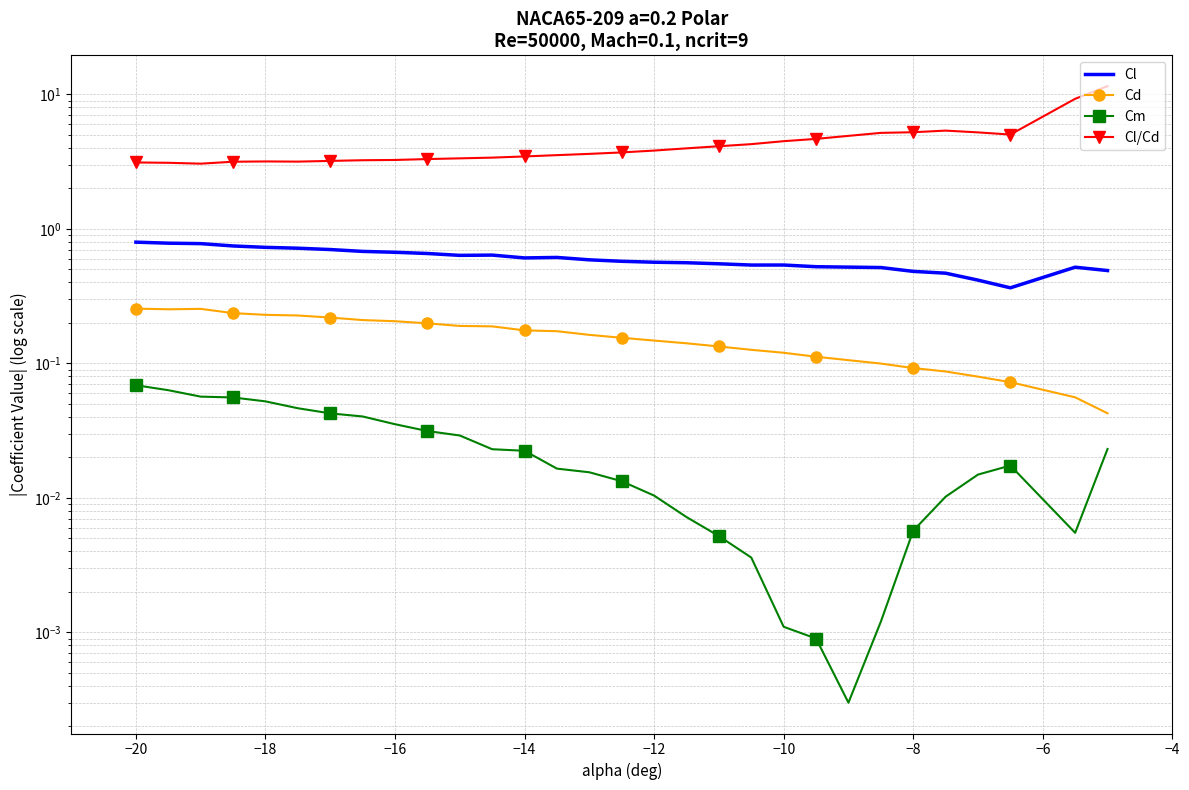

At how many categories does at least one series exceed 3?

30